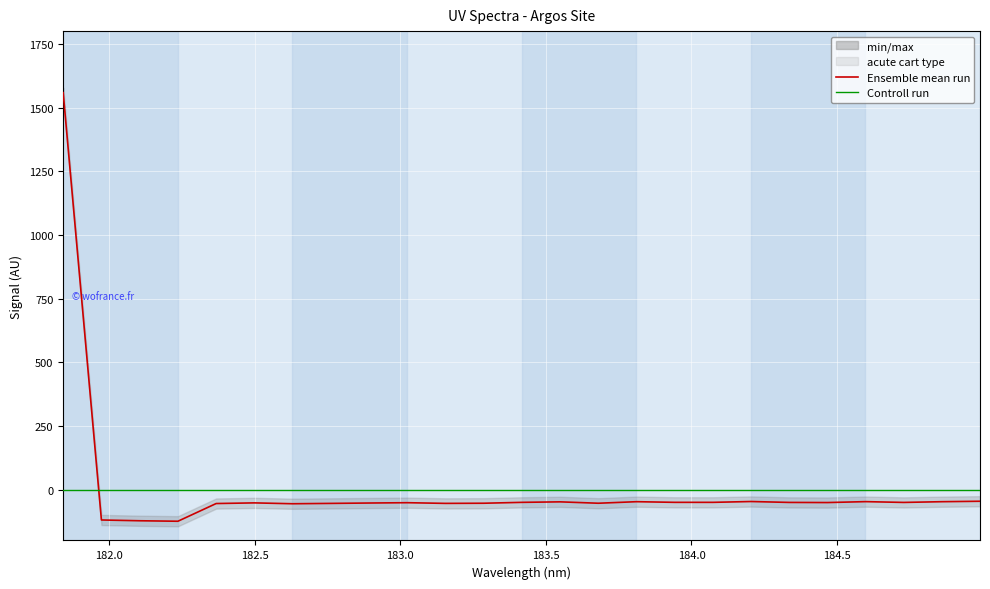

How many times do Ensemble mean run and Controll run cross each other?

1